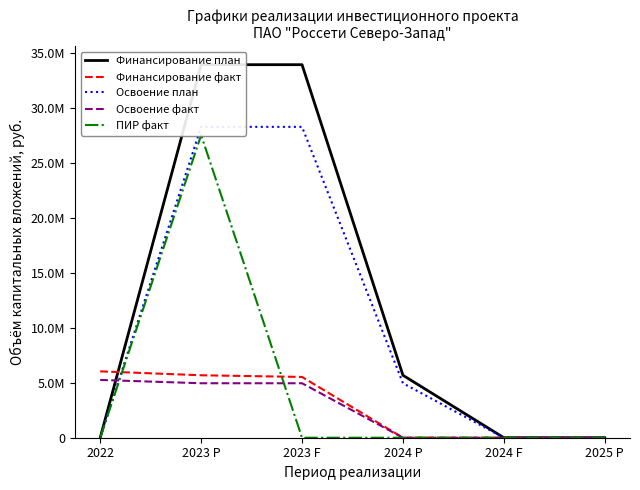

True or false: Финансирование факт and ПИР факт cross at least once.

True